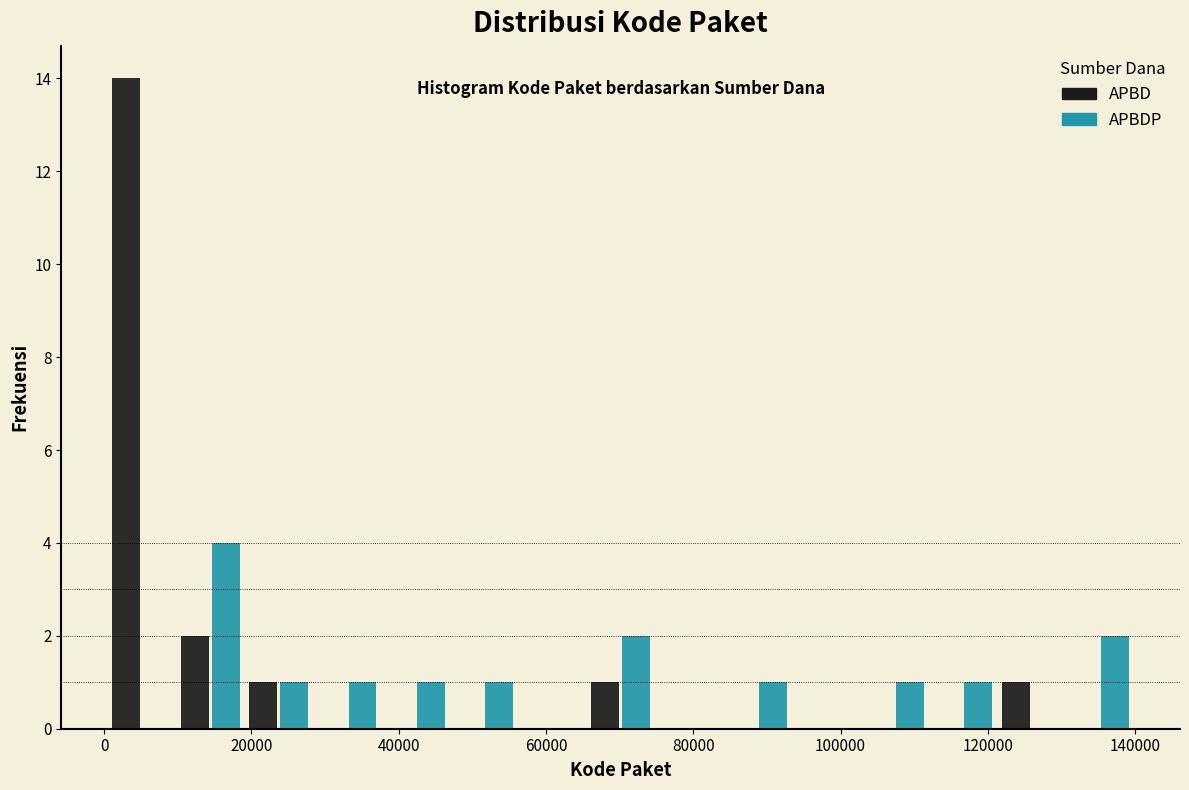

Reading left to right, transcribe this chart: for each range on the x-axis, give the height of each series' bar. Neither the bar edges nor the heights are printed on the chart, so give them approximately, as read against the axes.

0 to 10000: APBD=14	APBDP=0
10000 to 20000: APBD=2	APBDP=4
20000 to 28000: APBD=1	APBDP=1
28000 to 38000: APBD=0	APBDP=1
38000 to 46000: APBD=0	APBDP=1
46000 to 56000: APBD=0	APBDP=1
56000 to 66000: APBD=0	APBDP=0
66000 to 74000: APBD=1	APBDP=2
74000 to 84000: APBD=0	APBDP=0
84000 to 94000: APBD=0	APBDP=1
94000 to 102000: APBD=0	APBDP=0
102000 to 112000: APBD=0	APBDP=1
112000 to 122000: APBD=0	APBDP=1
122000 to 130000: APBD=1	APBDP=0
130000 to 140000: APBD=0	APBDP=2